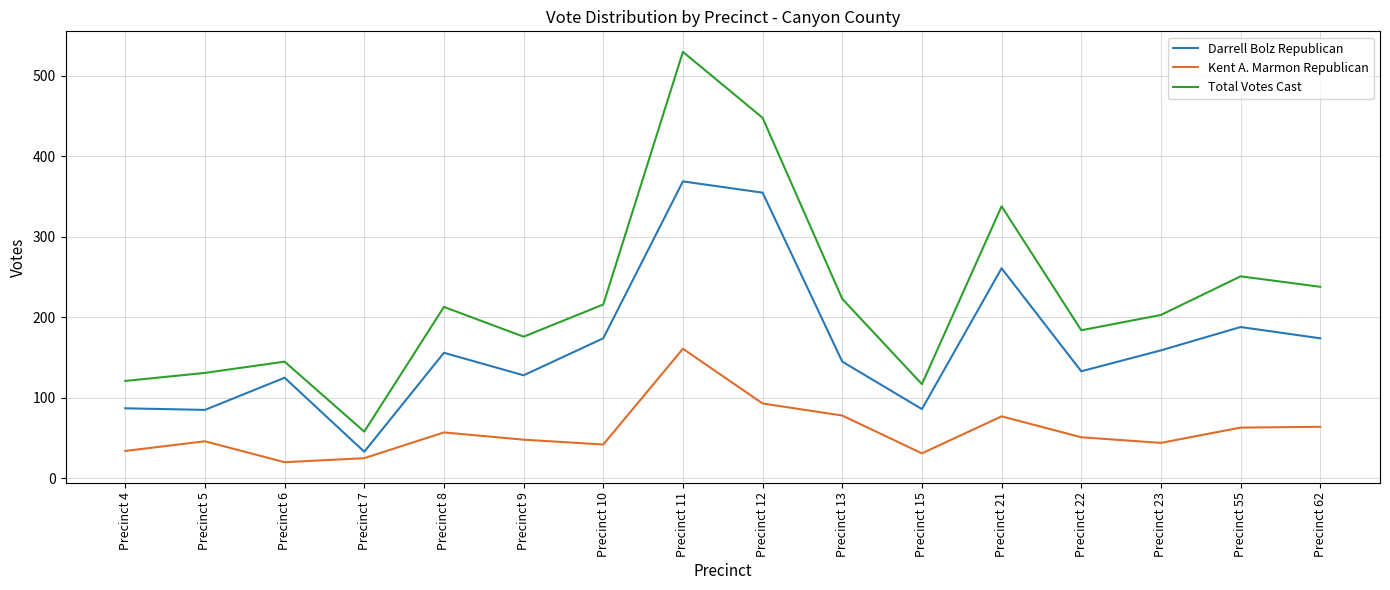

True or false: Total Votes Cast and Kent A. Marmon Republican intersect in this chart.

False